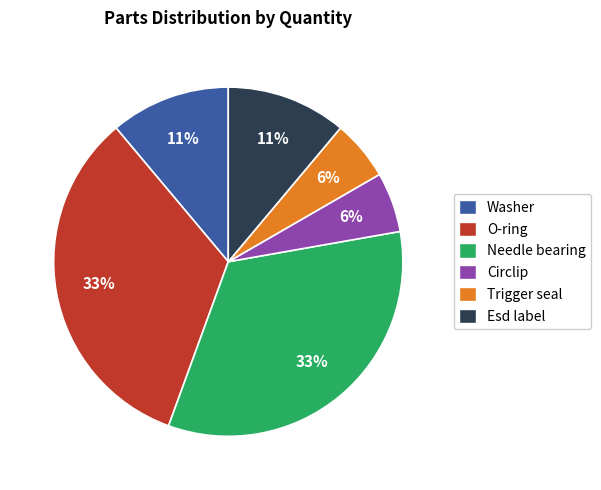

True or false: Washer accounts for 11% of the total.

True